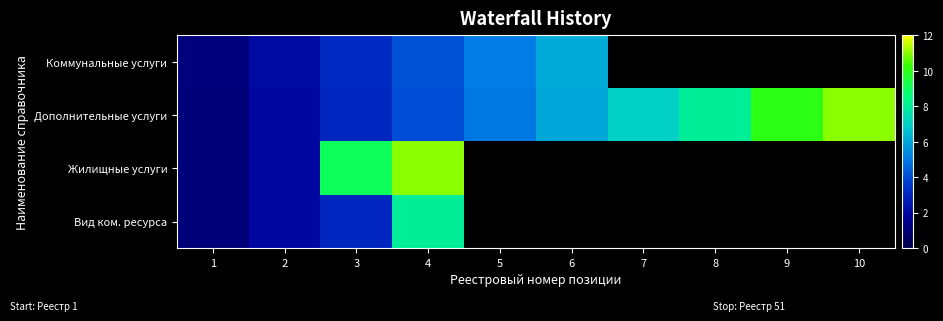

Between 10 and 3, which is larger?

3